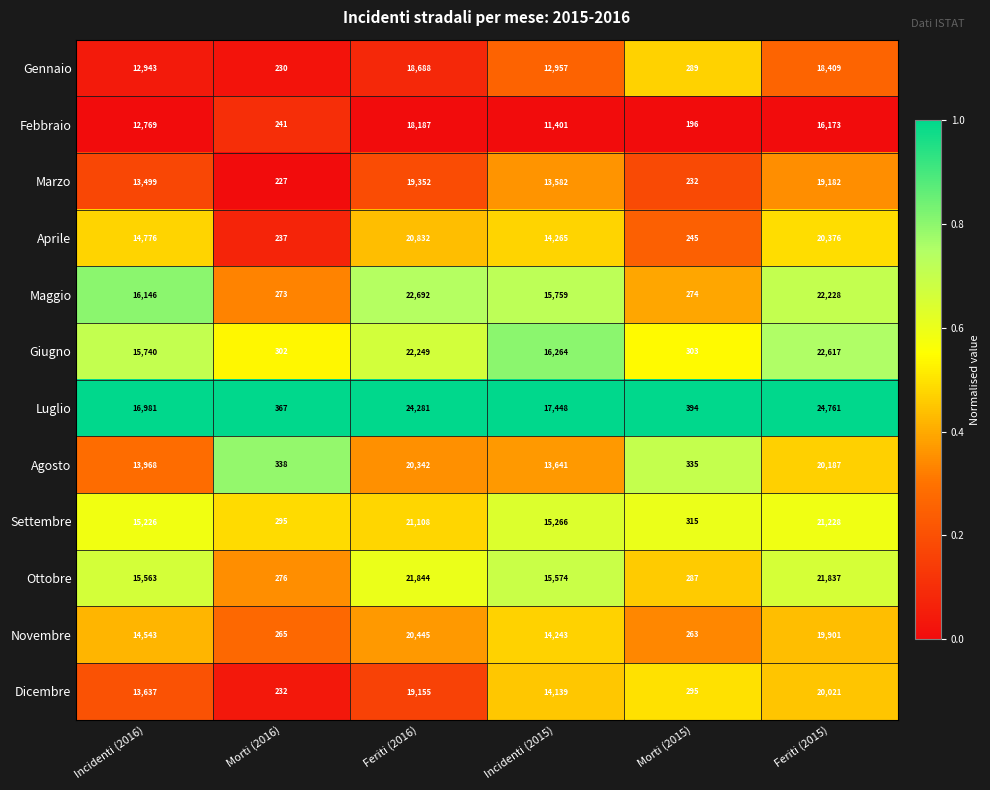

What is the greatest value displayed?

24761